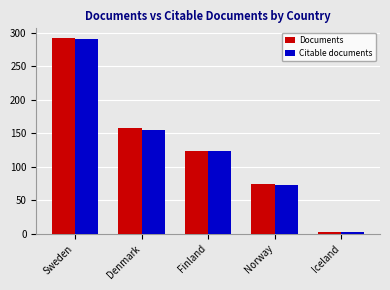

Are the bars horizontal?

No